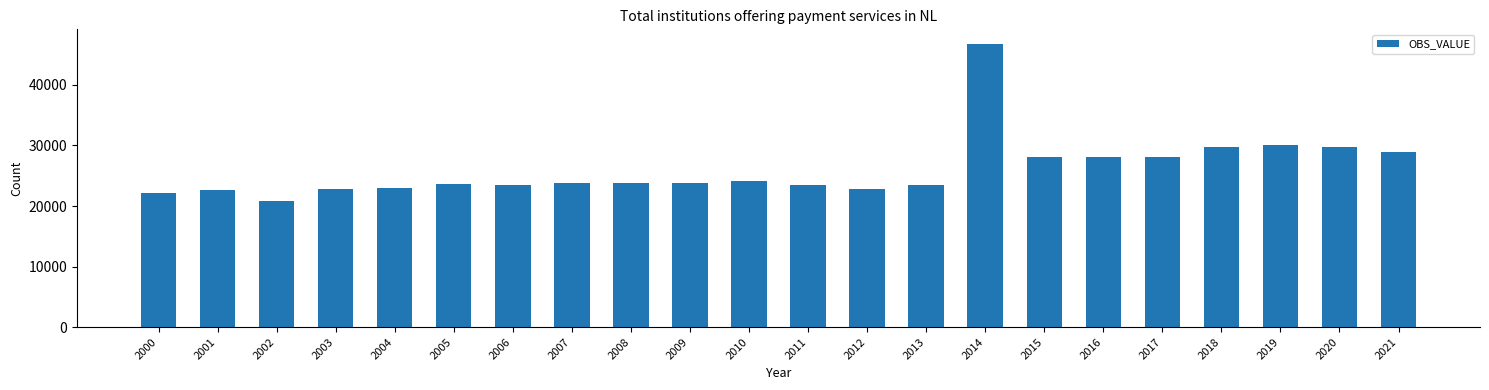

Approximately how many times larger is the value at 2020 compared to 2014?

0.6